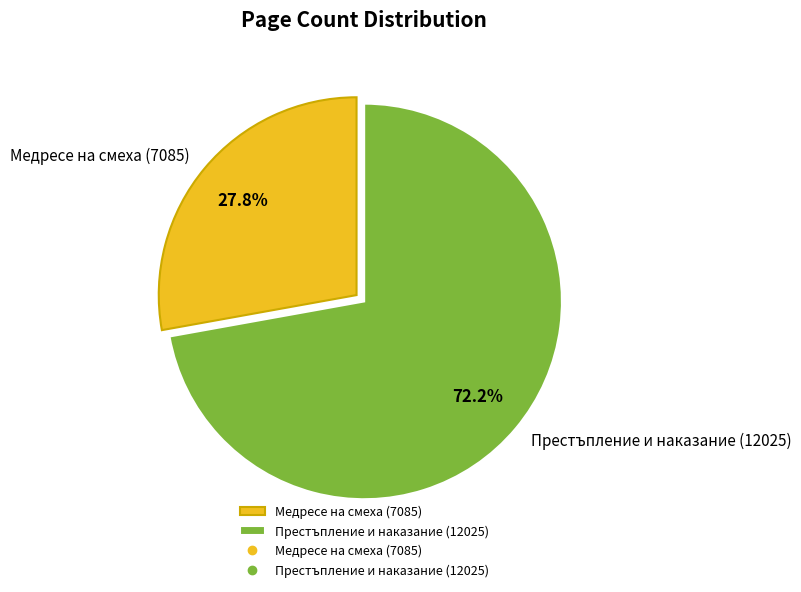

What portion of the pie excludes Престъпление и наказание (12025)?

27.8%